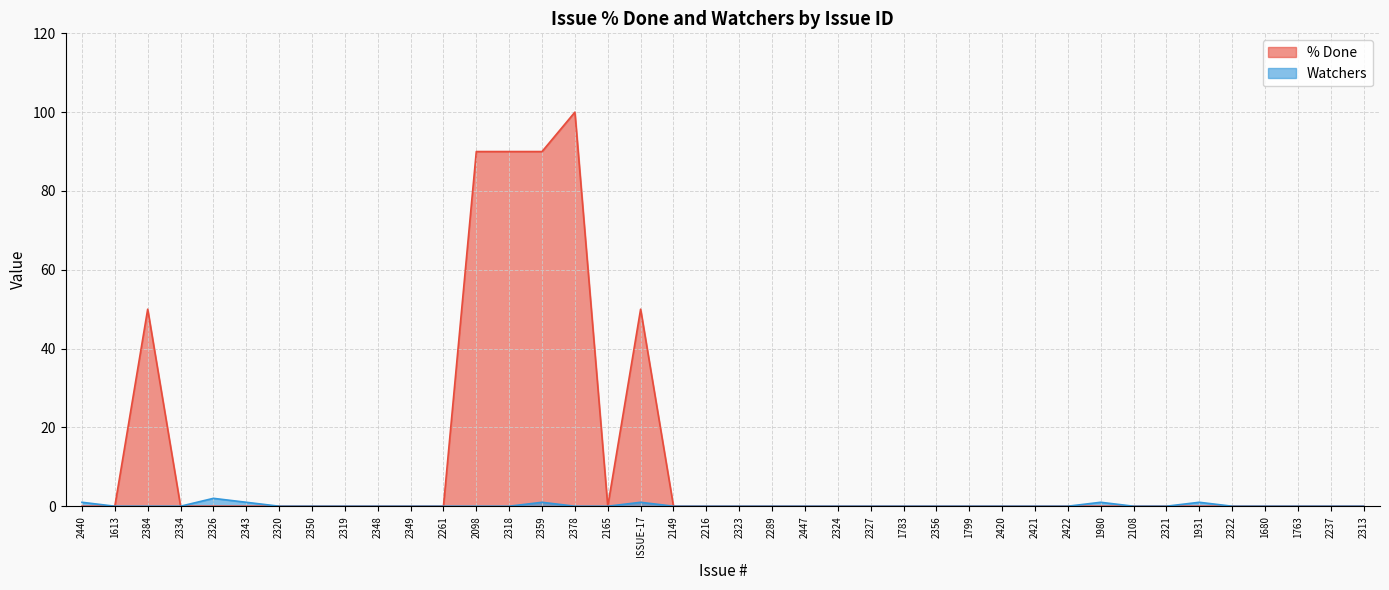

What is the label of the 19th point from the right?

2289